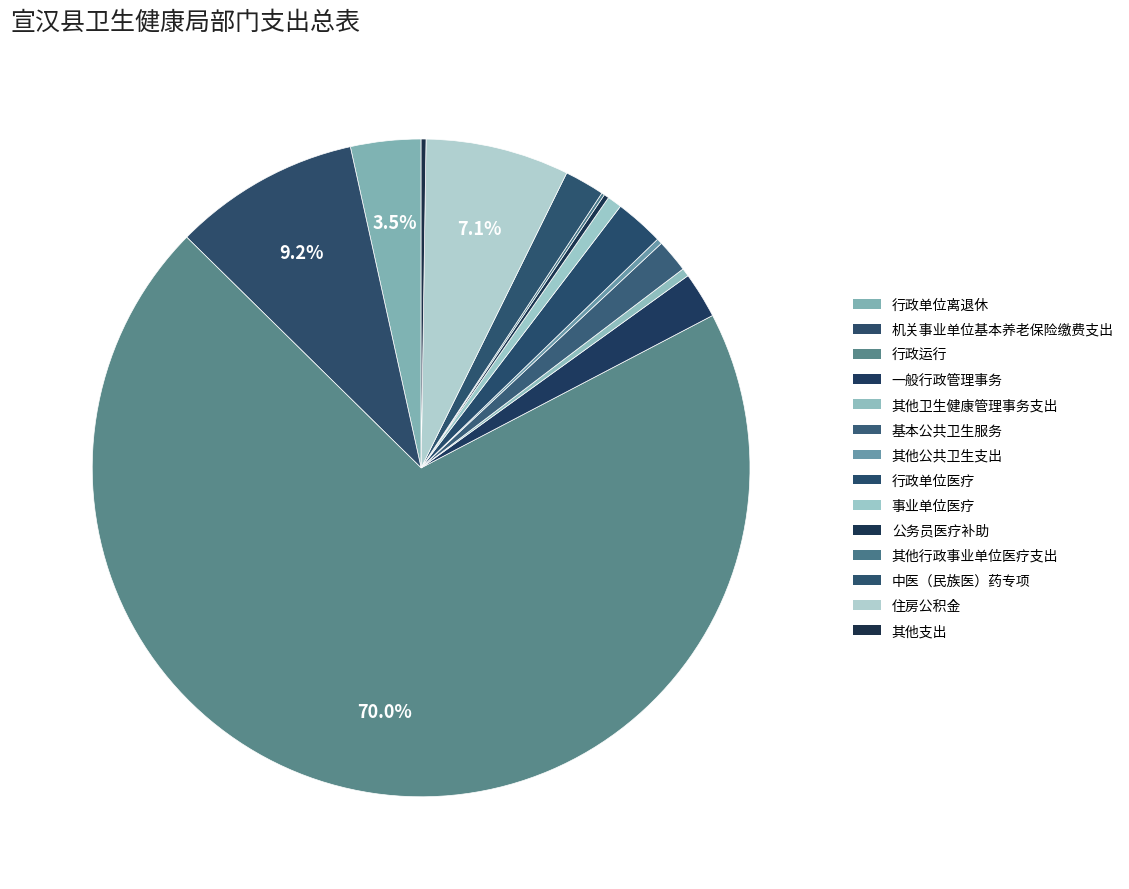

Combined, do 住房公积金 and 一般行政管理事务 account for over 50%?

No